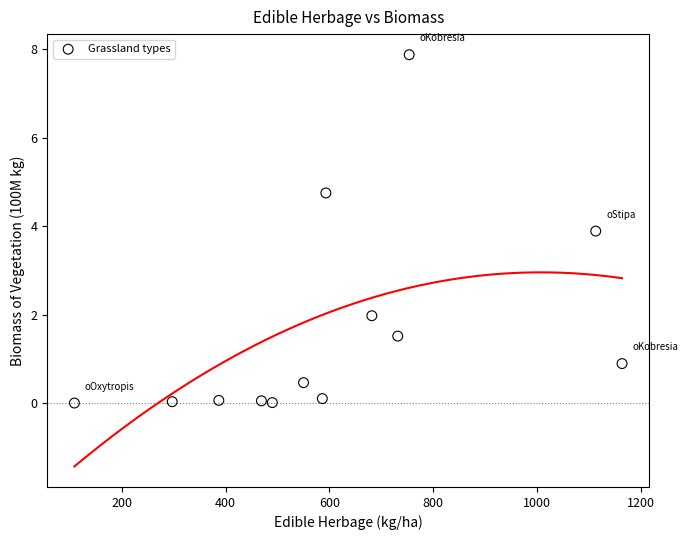

What is the range of X values (max minus min)?

1055.1